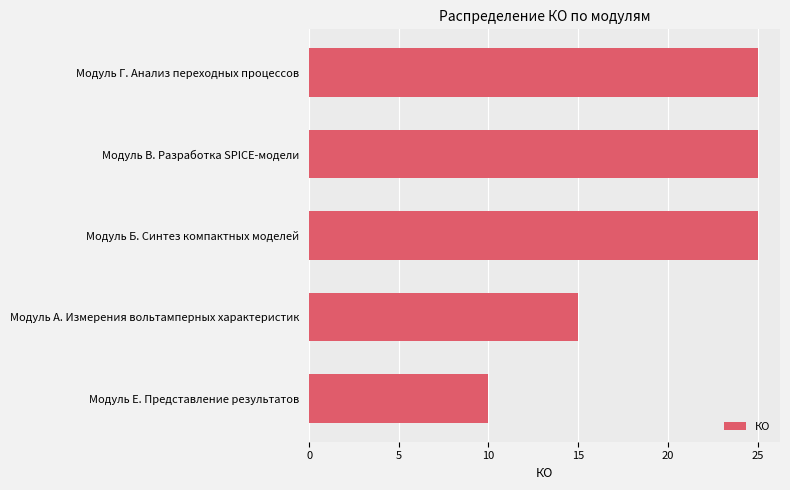

What is the difference between the second highest and minimum values?

15